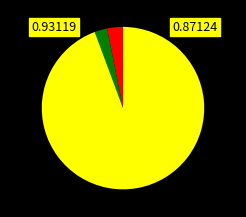

Does any single category account for the majority?

Yes